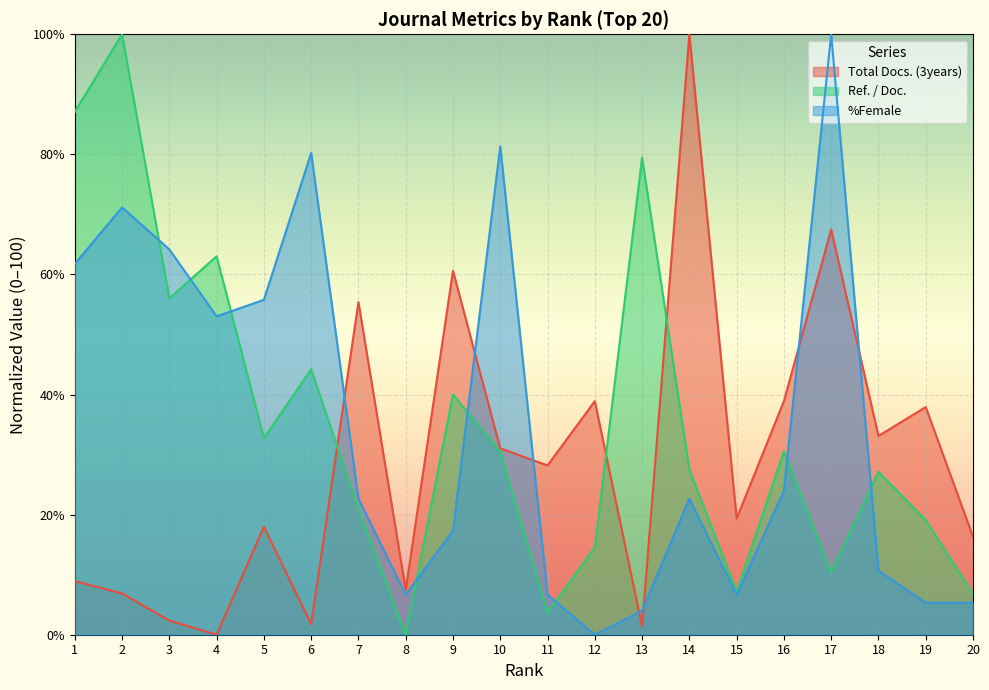

Reading left to right, what are all the values shown in this chart?

Total Docs. (3years): 1=8.9	2=6.9	3=2.4	4=0.0	5=18.0	6=1.8	7=55.4	8=7.5	9=60.6	10=31.0	11=28.2	12=38.9	13=1.4	14=100.0	15=19.4	16=38.9	17=67.5	18=33.1	19=37.9	20=16.3
Ref. / Doc.: 1=87.1	2=100.0	3=56.0	4=63.0	5=32.7	6=44.2	7=20.9	8=0.0	9=40.0	10=30.4	11=3.7	12=14.6	13=79.5	14=27.5	15=7.2	16=30.6	17=10.3	18=27.1	19=19.1	20=6.8
%Female: 1=61.7	2=71.2	3=64.2	4=53.0	5=55.8	6=80.2	7=22.7	8=6.7	9=17.3	10=81.3	11=6.7	12=0.0	13=4.0	14=22.7	15=6.7	16=24.0	17=100.0	18=10.7	19=5.3	20=5.3